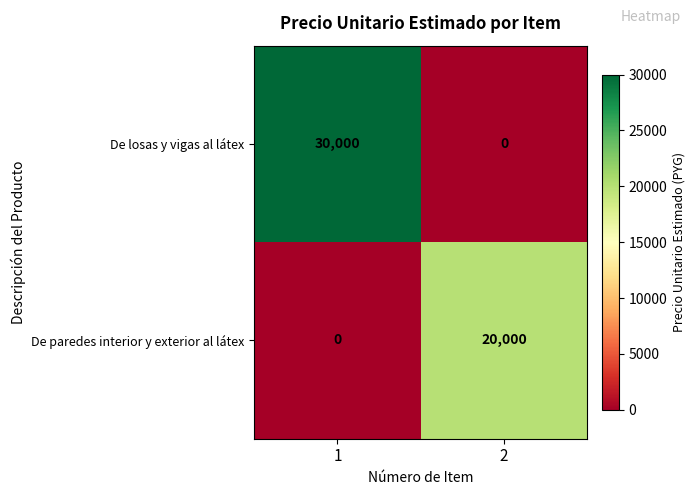

True or false: De losas y vigas al látex has a value of -19935 at 2.

False